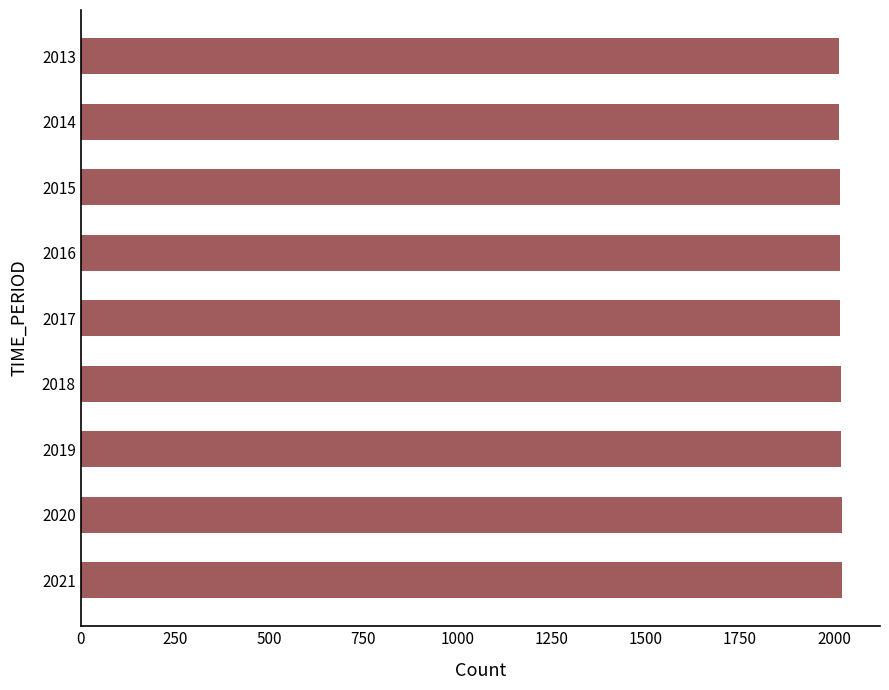

Approximately how many times larger is the value at 2020 compared to 2018?

1.0